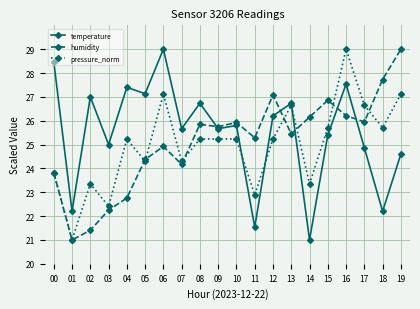

Reading left to right, what are all the values shown in this chart?

temperature: 28.5	22.2	27.0	25.0	27.4	27.1	29.0	25.7	26.7	25.7	25.8	21.5	26.2	26.7	21.0	25.4	27.5	24.9	22.2	24.6
humidity: 23.8	21.0	21.4	22.3	22.8	24.4	24.9	24.2	25.8	25.7	25.9	25.3	27.1	25.4	26.2	26.9	26.2	25.9	27.7	29.0
pressure_norm: 23.8	21.0	23.4	22.4	25.2	24.3	27.1	24.3	25.2	25.2	25.2	22.9	25.2	26.6	23.4	25.7	29.0	26.6	25.7	27.1